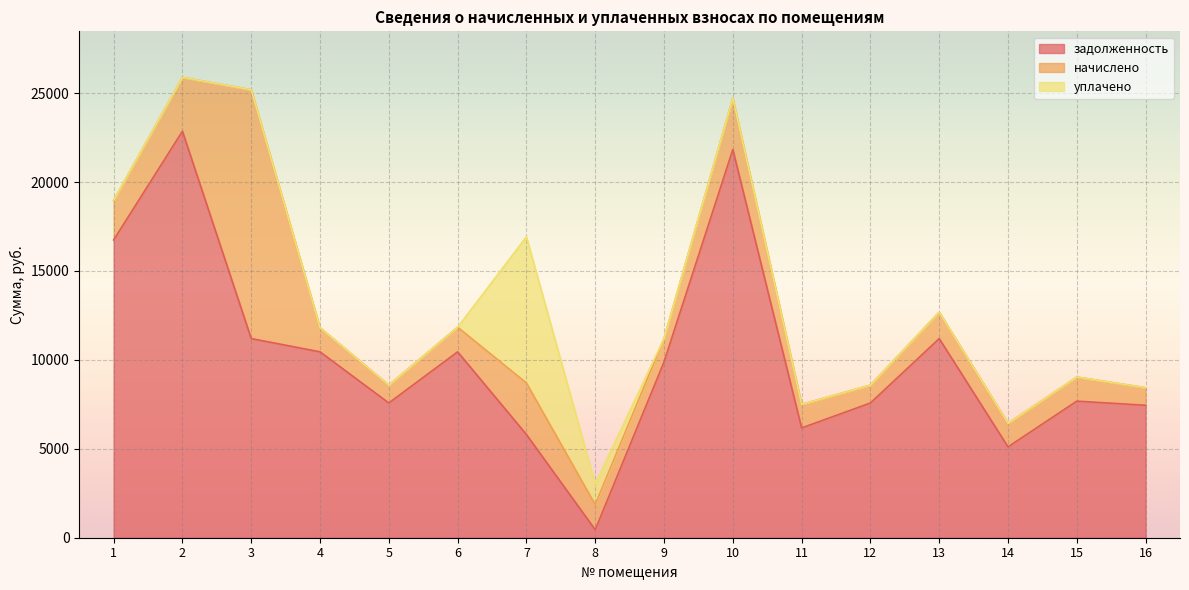

How many data points in задолженность are less than 9886?

8